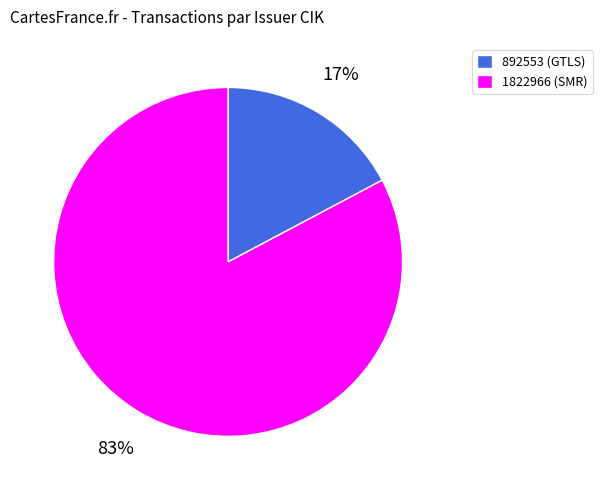

To the nearest percent, what percentage of the pie is 892553?

17%